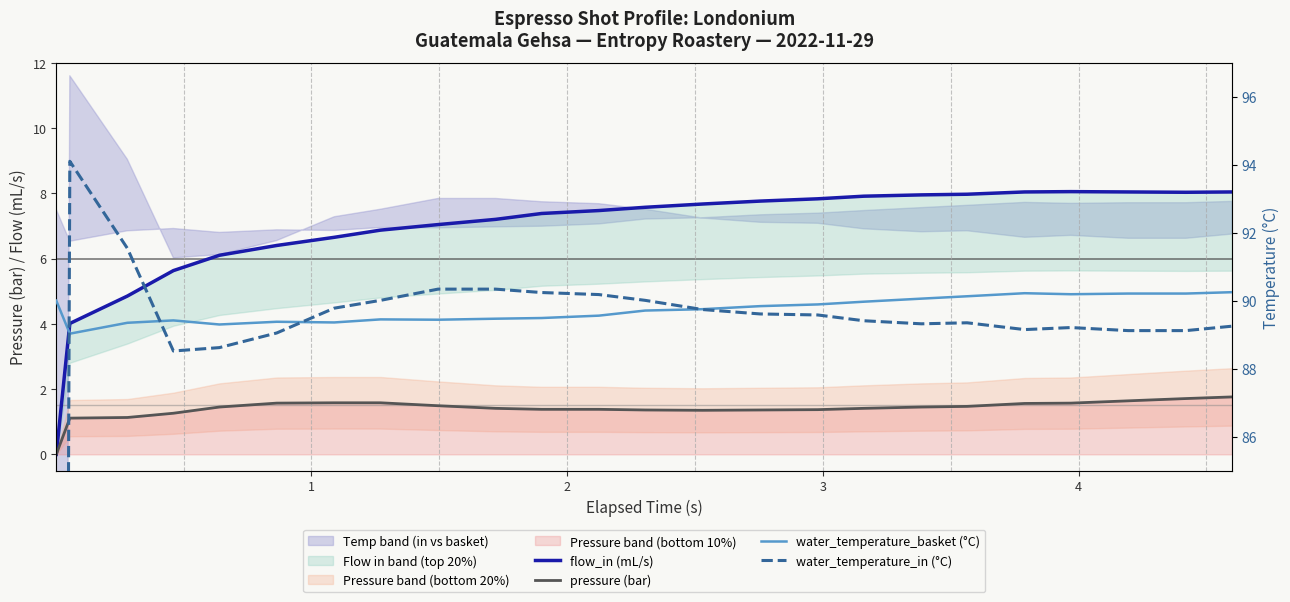

Which series has the largest total across all categories?

water_temperature_basket (°C)